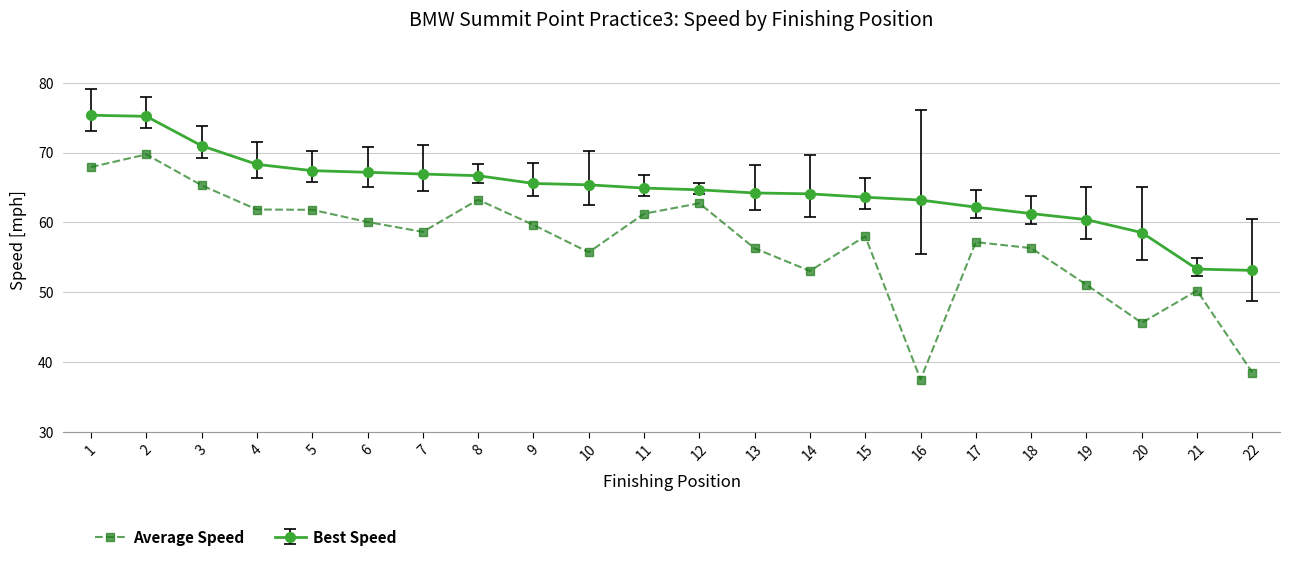

List the series in order of their peak value, highest first.

Best Speed, Average Speed